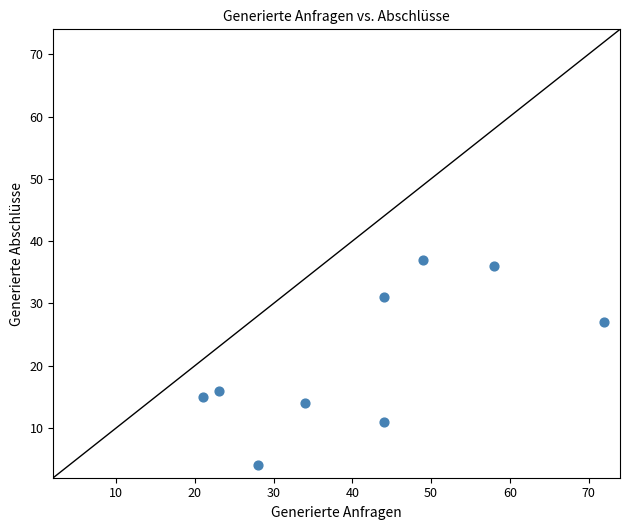

What is the range of X values (max minus min)?

51